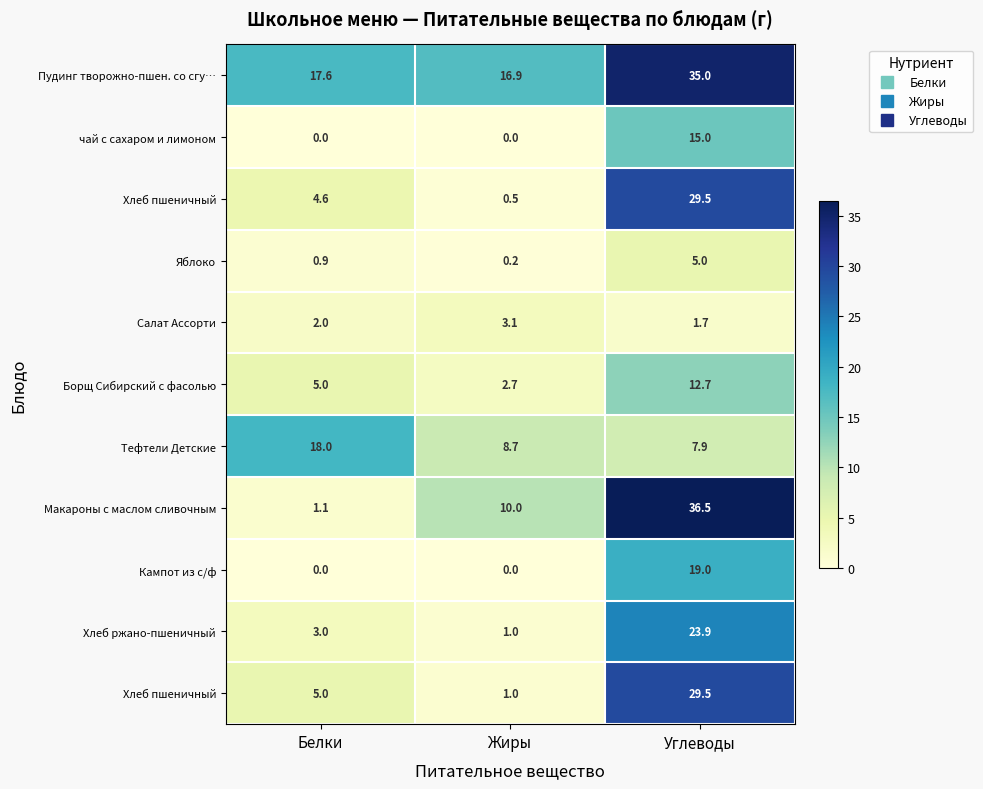

At which category is the sum across all series the highest?

Углеводы